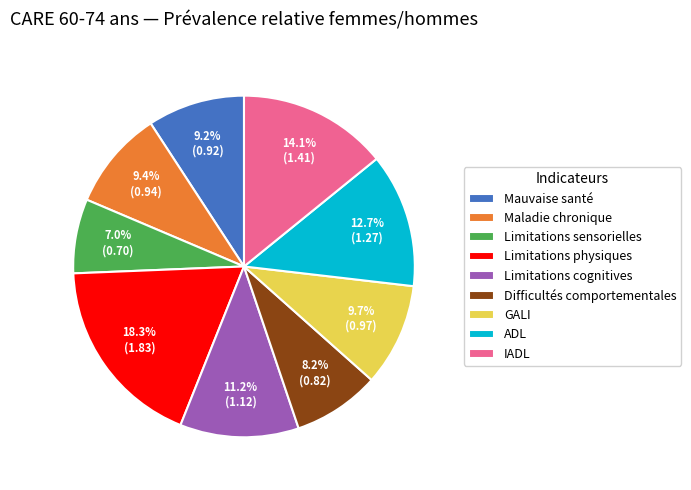

Count the number of slices in the pie.

9